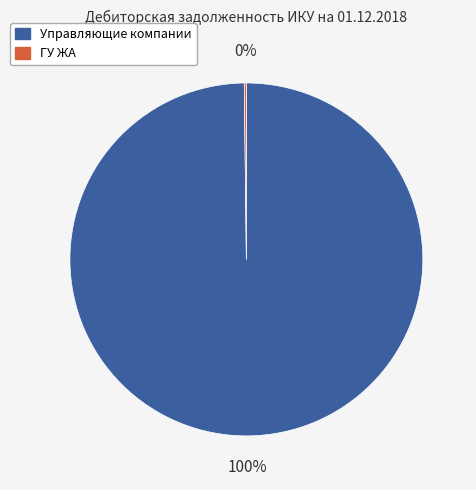

Is there a majority slice in this chart?

Yes